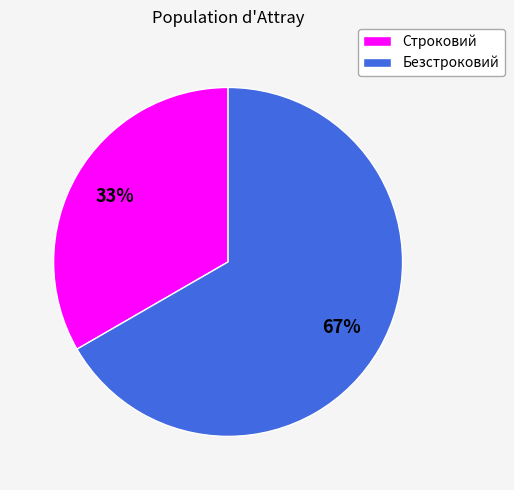

Rank the categories by value from highest to lowest.

Безстроковий, Строковий